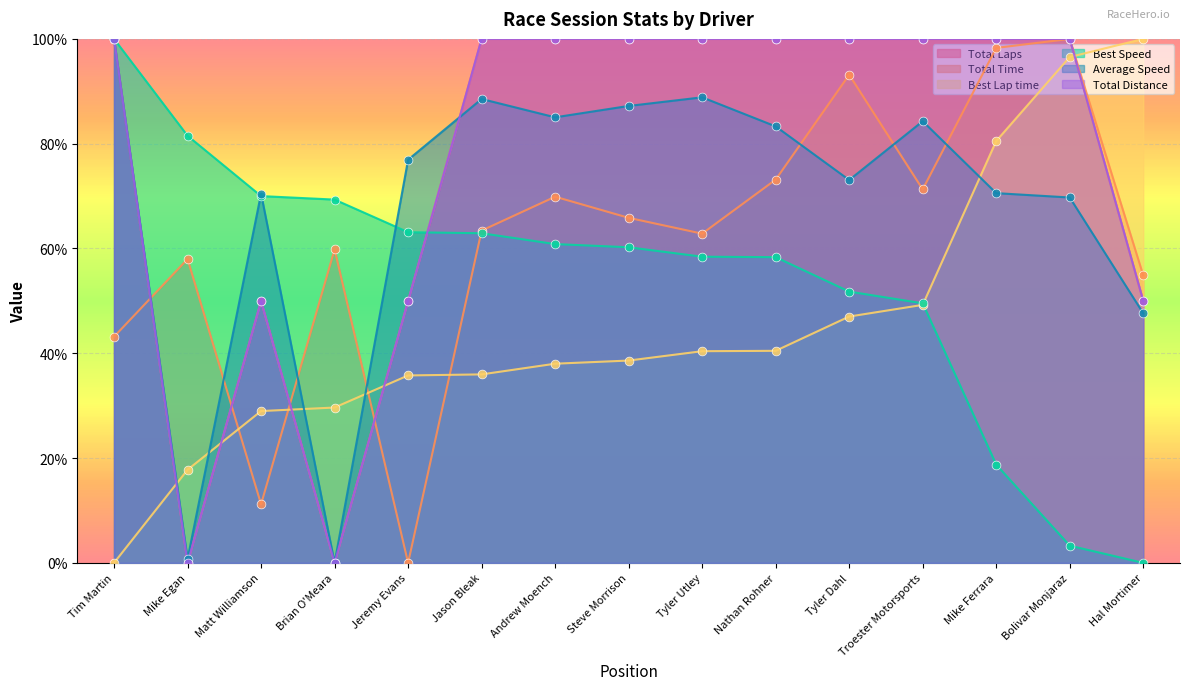

Which series has the largest total across all categories?

Total Laps